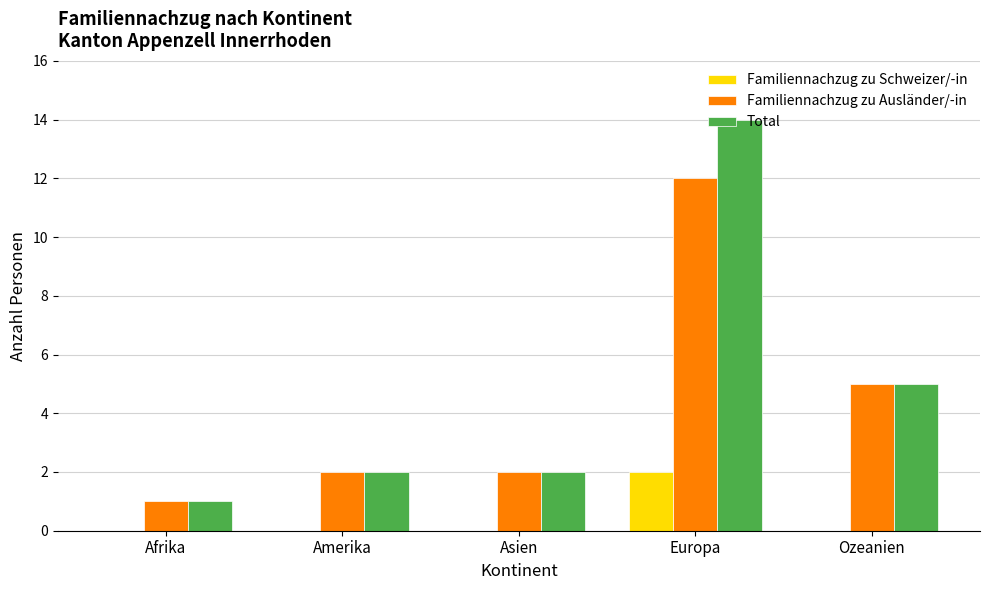

Which series changed the most between Afrika and Europa?

Total